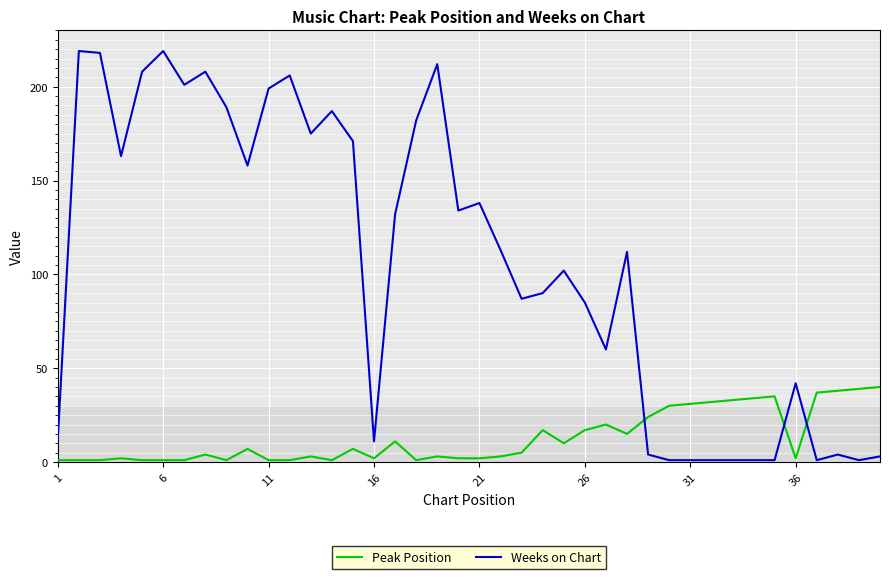

Reading left to right, list all the values displayed in this chart.

Peak Position: 1	1	1	2	1	1	1	4	1	7	1	1	3	1	7	2	11	1	3	2	2	3	5	17	10	17	20	15	24	30	31	32	33	34	35	2	37	38	39	40
Weeks on Chart: 12	219	218	163	208	219	201	208	189	158	199	206	175	187	171	11	132	182	212	134	138	113	87	90	102	85	60	112	4	1	1	1	1	1	1	42	1	4	1	3